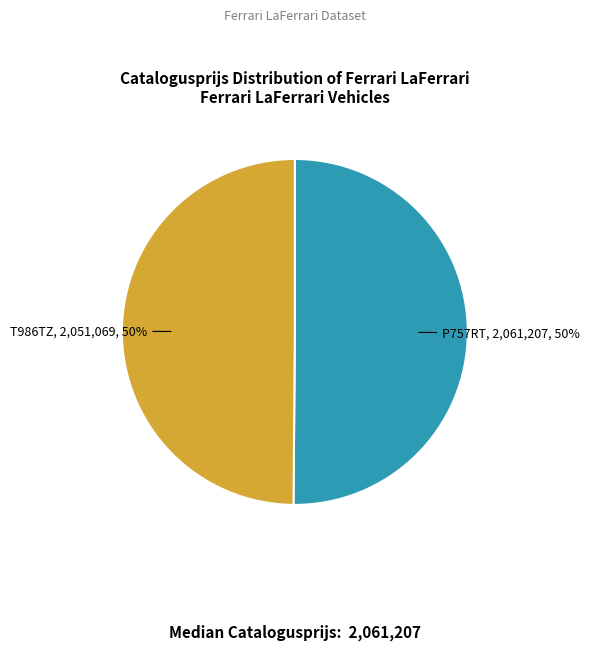

To the nearest percent, what portion does P757RT represent?

50%